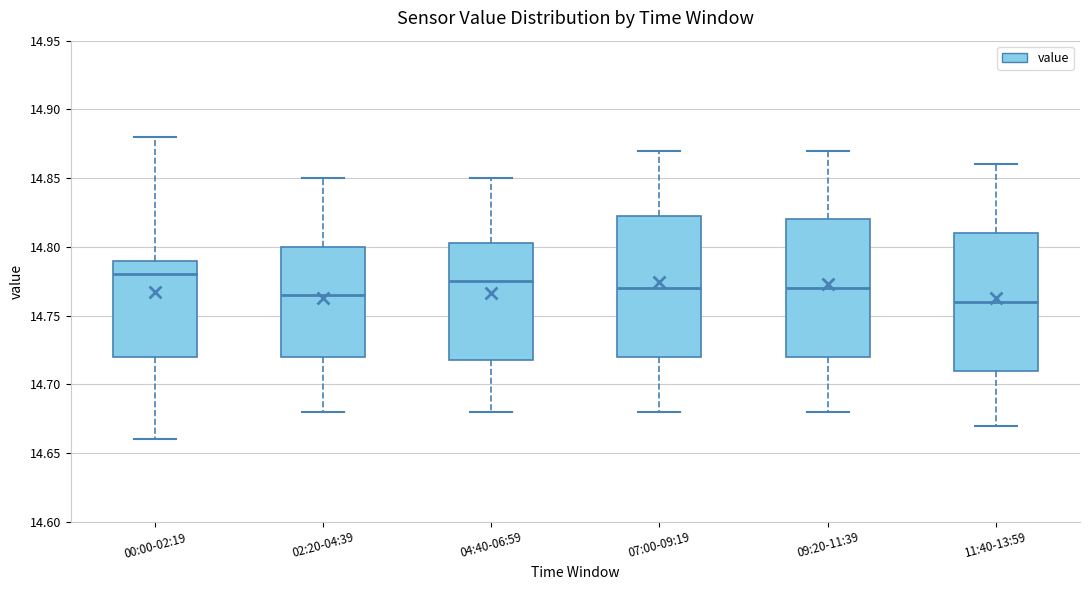

Which box's median line is the lowest?

11:40-13:59